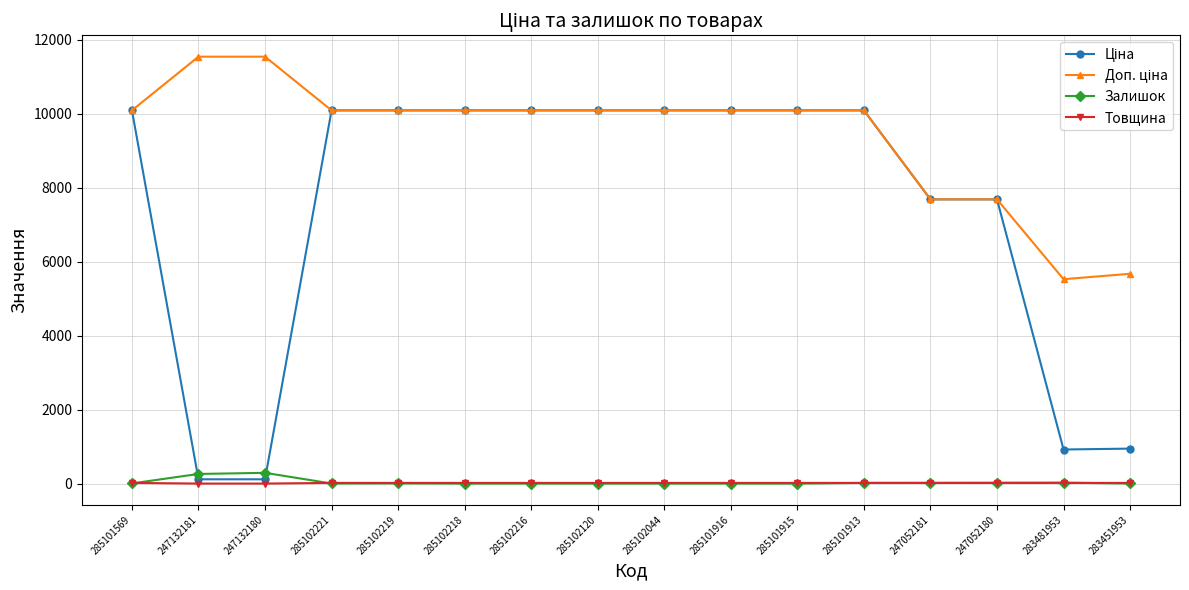

How many data points does each series have?

16